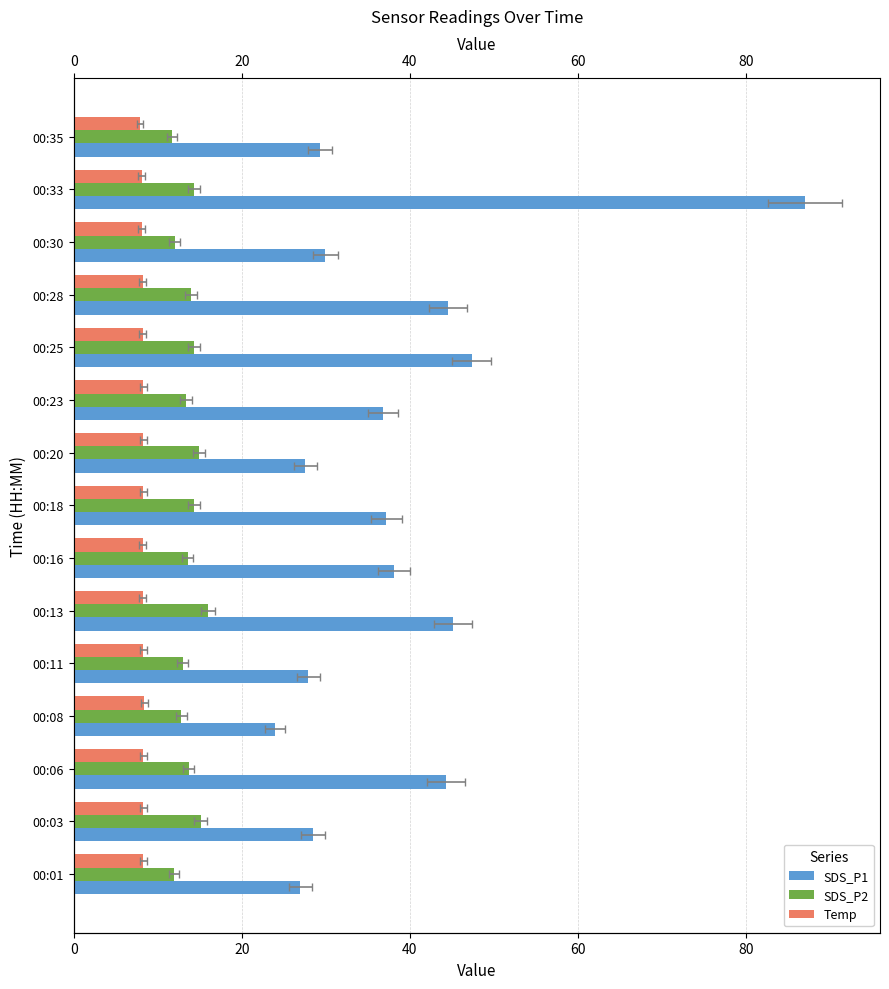

At how many categories does at least one series exceed 51?

1